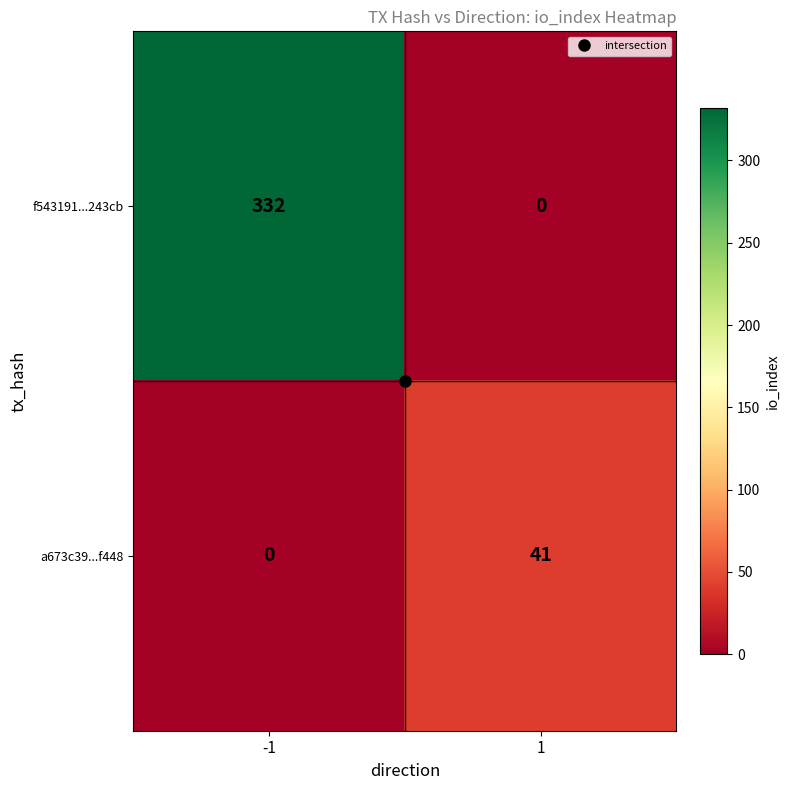

At 1, list the series in order from largest to smallest.

a673c39...f448, f543191...243cb